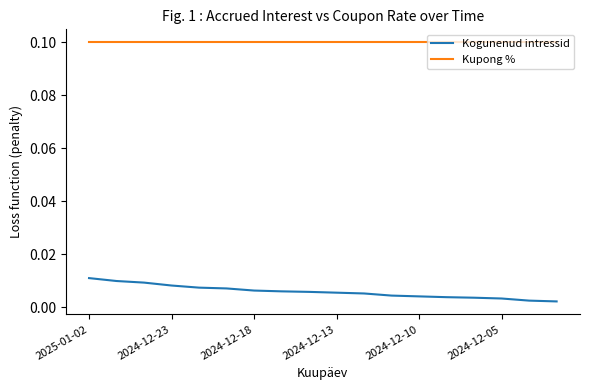

True or false: Kupong % and Kogunenud intressid cross at least once.

False